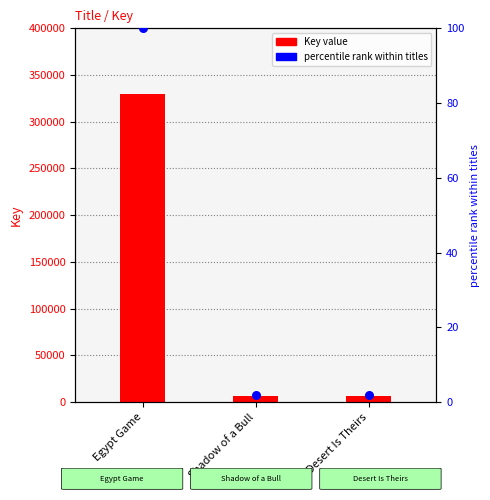

What are all the series names shown in the legend?

Key value, percentile rank within titles